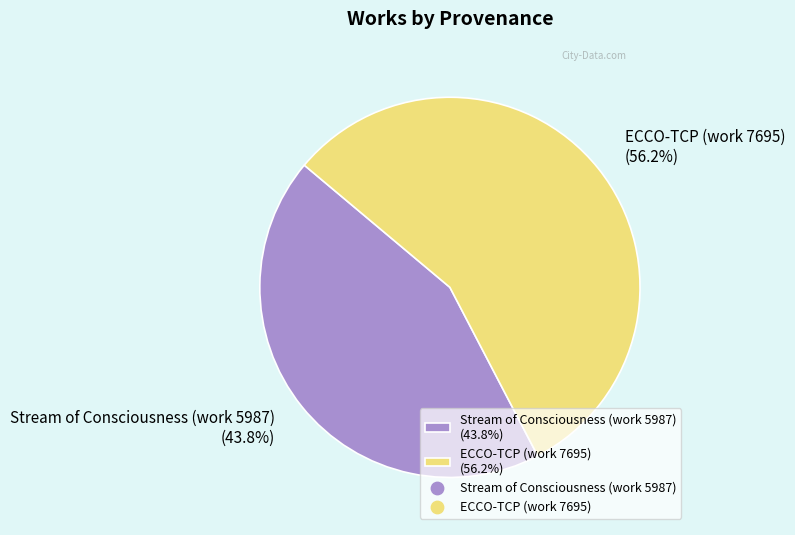

Which has a higher value, Stream of Consciousness (work 5987) or ECCO-TCP (work 7695)?

ECCO-TCP (work 7695)